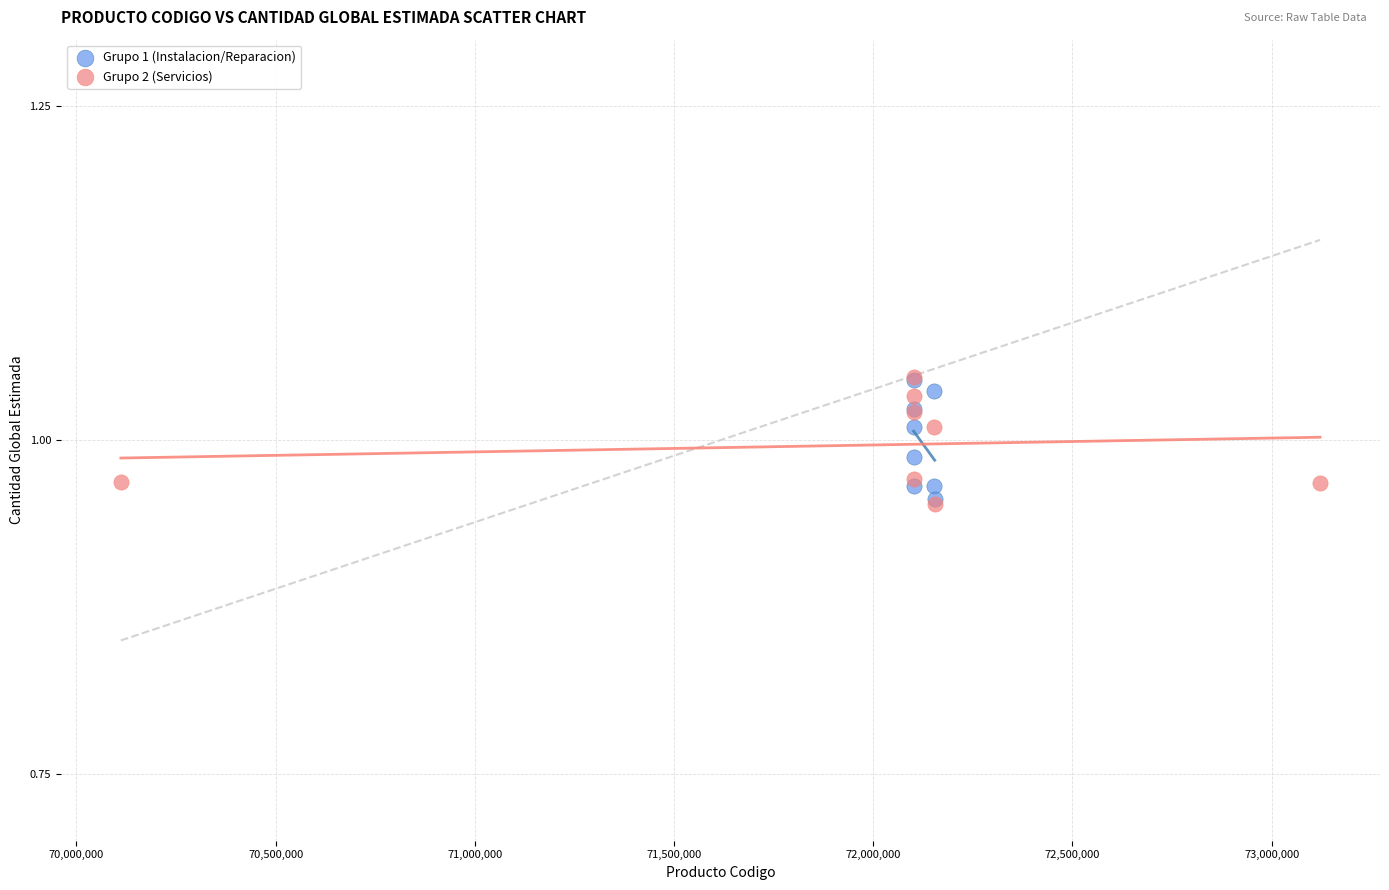

Which series has the widest spread of Y values?

Grupo 2 (Servicios)